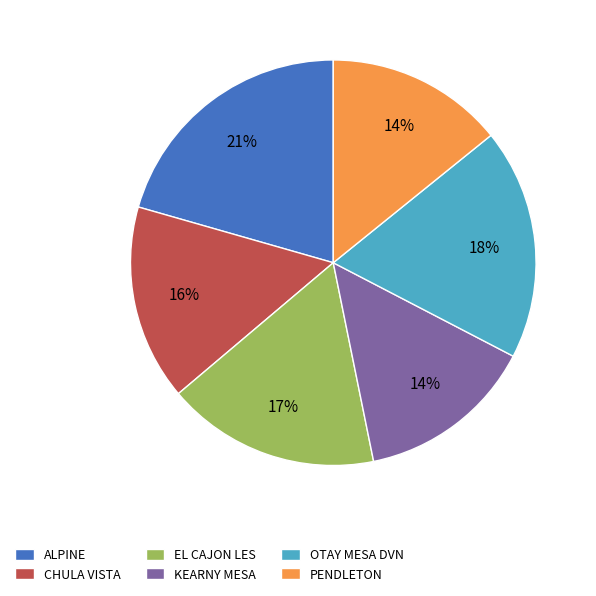

What percentage is the EL CAJON LES slice, to the nearest percent?

17%